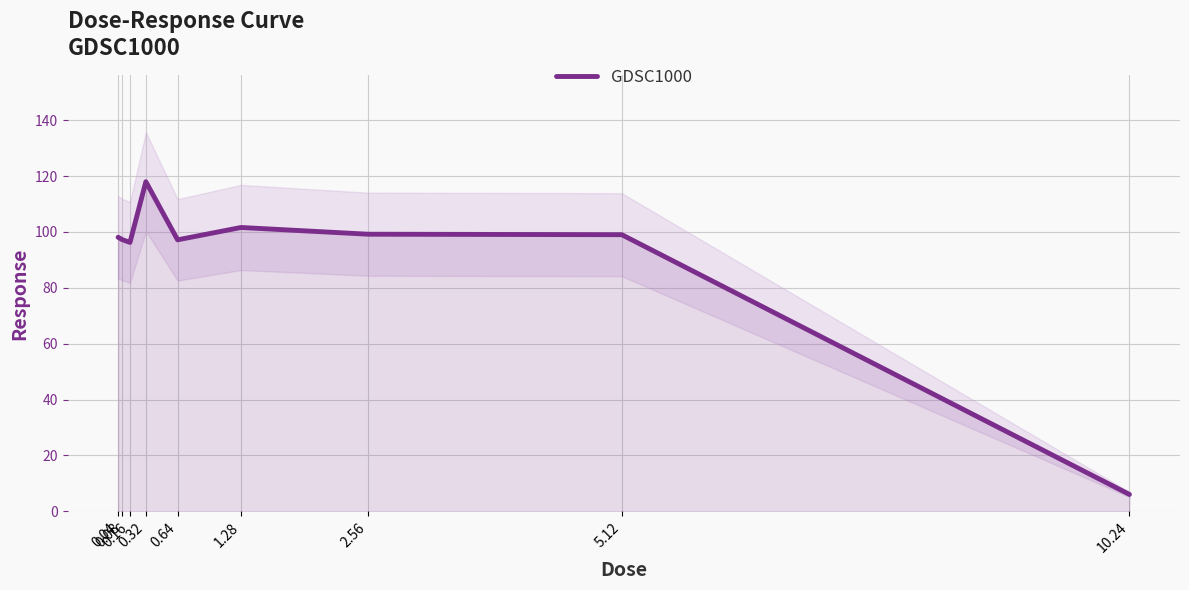

What is the maximum value shown in the chart?

118.0